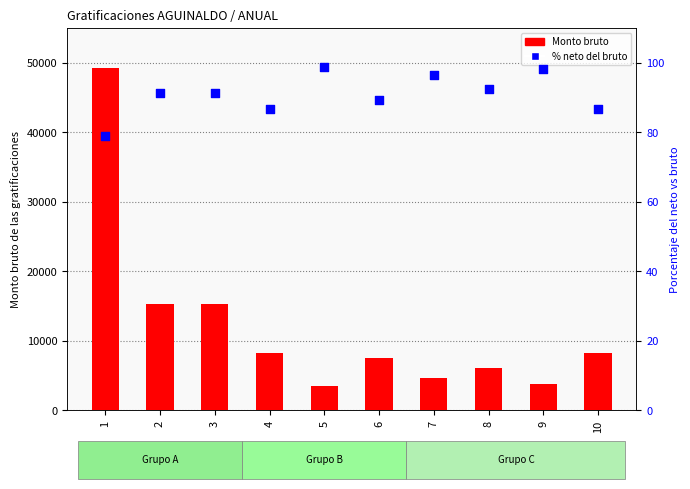

Which series reaches the maximum Y coordinate?

Monto bruto